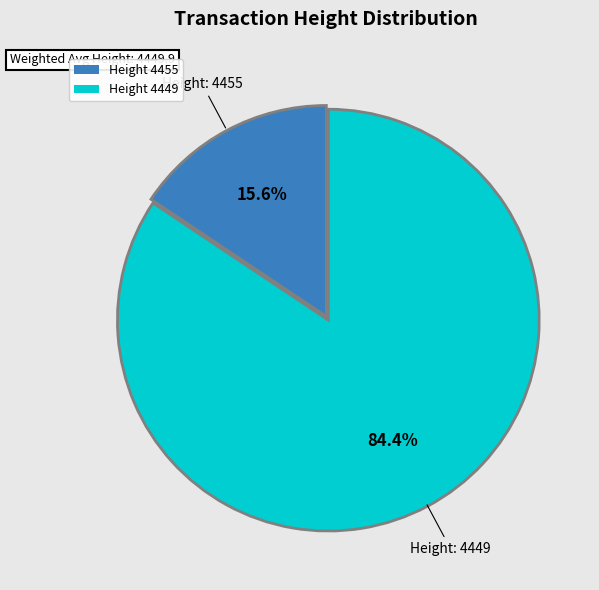

Which has a higher value, Height 4455 or Height 4449?

Height 4449